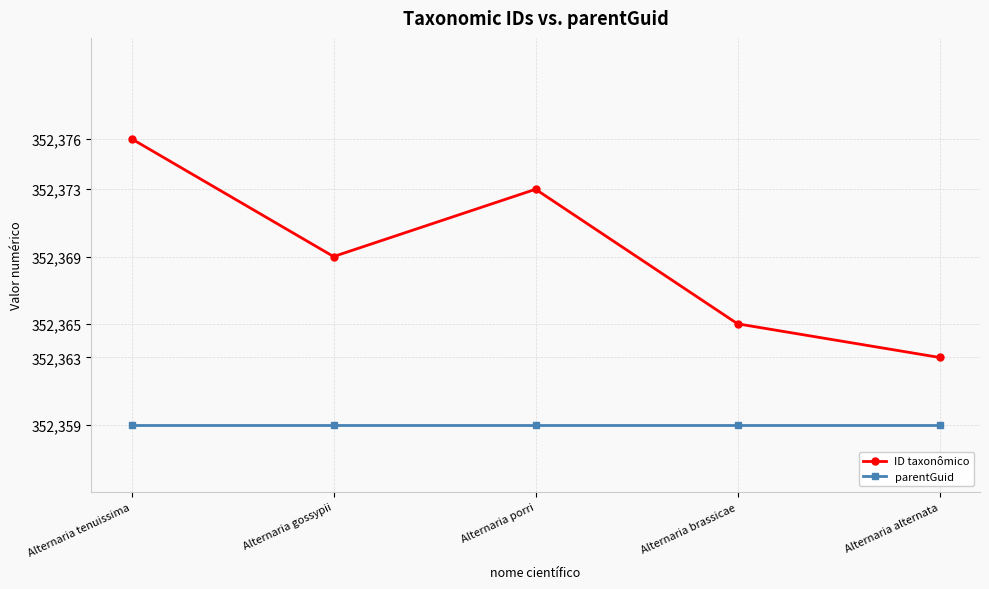

What is the average value of the parentGuid series?

352359